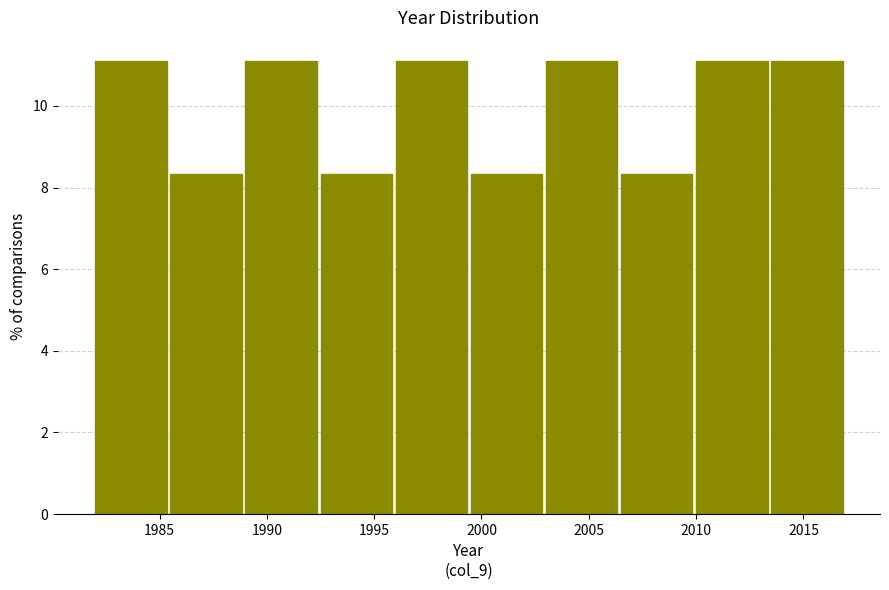

How tall is the bar that spans 1989.0 to 1992.5 on the x-axis? The values are not printed on the chart, so give them approximately, as read against the axis.

11.2